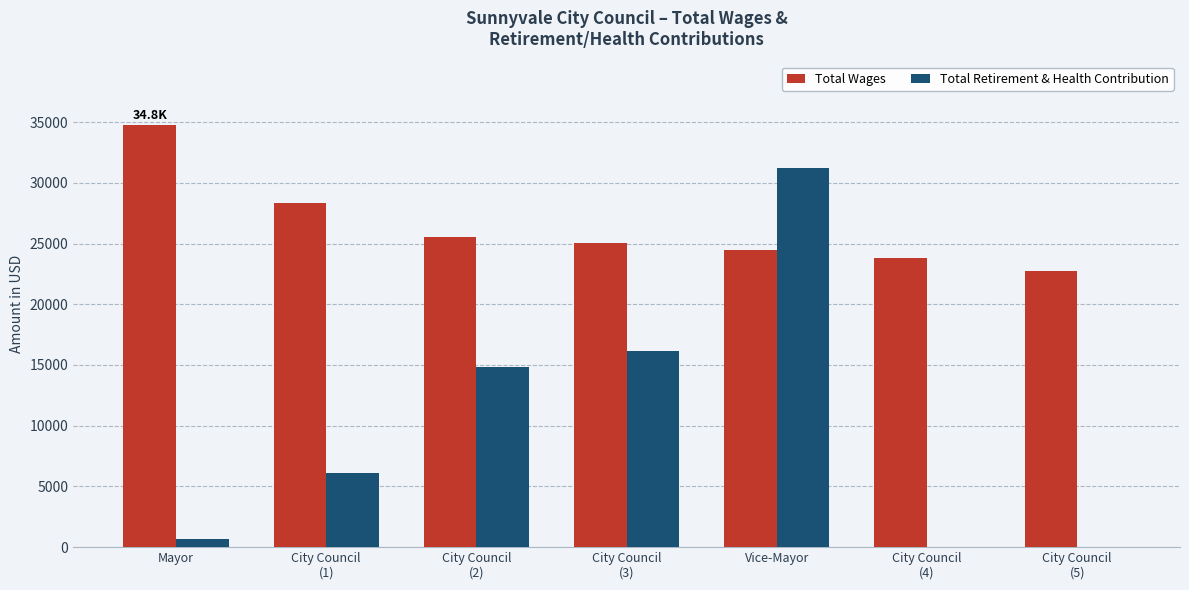

Which series has the largest total across all categories?

Total Wages